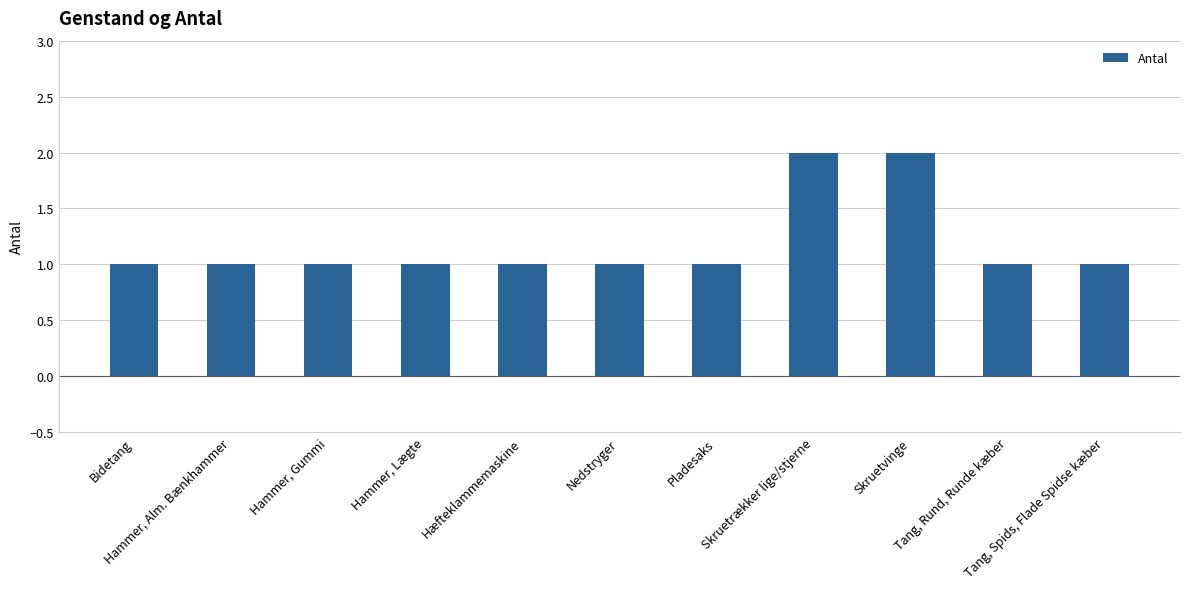

What is the value of the 3rd bar from the left?

1